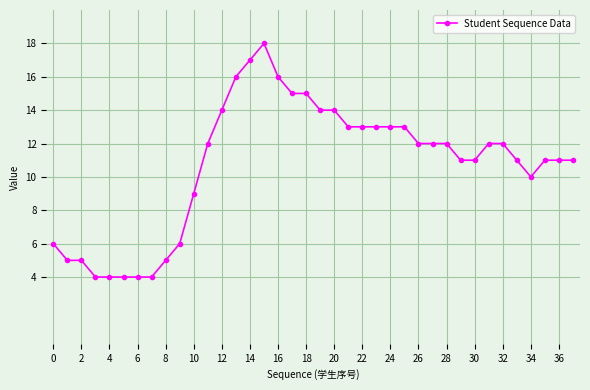

What is the value of the 26th point from the left?

13